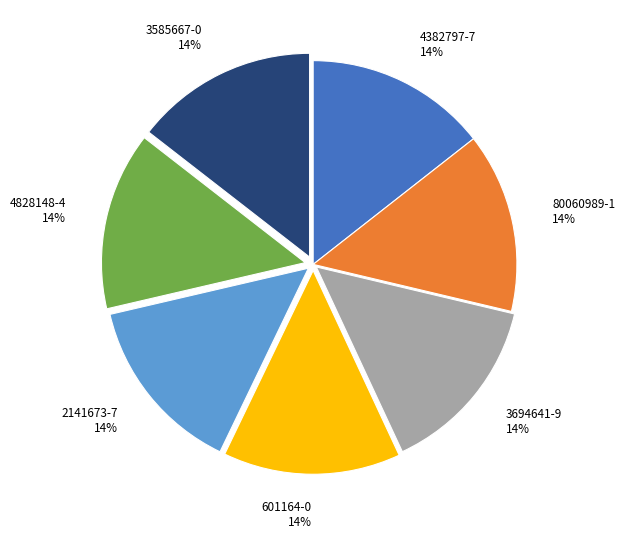

Is there a majority slice in this chart?

No